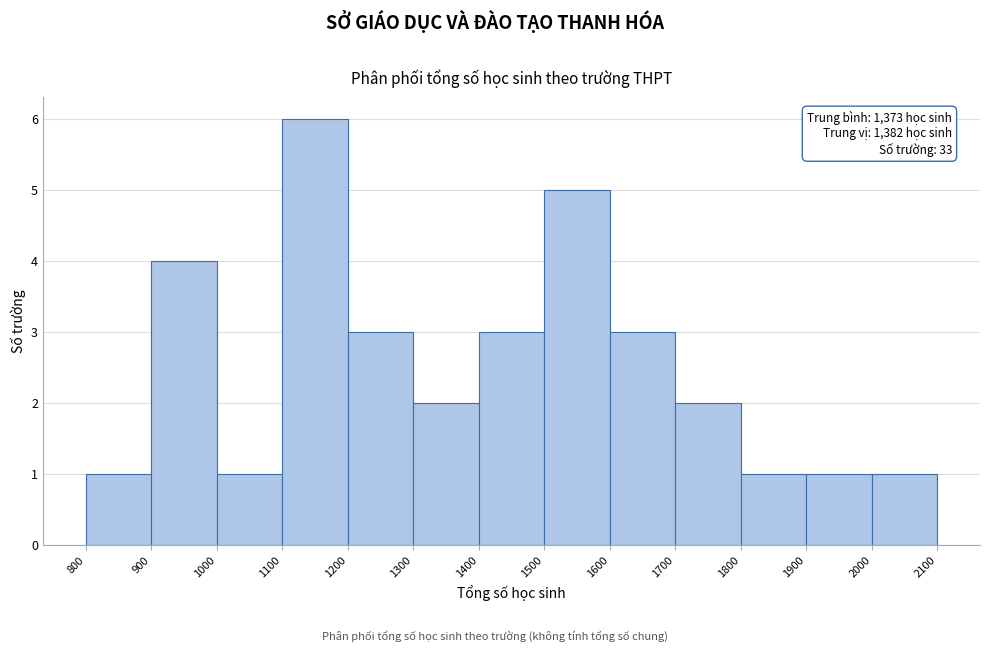

Over which range of the x-axis is the bar tallest?

1100 to 1200